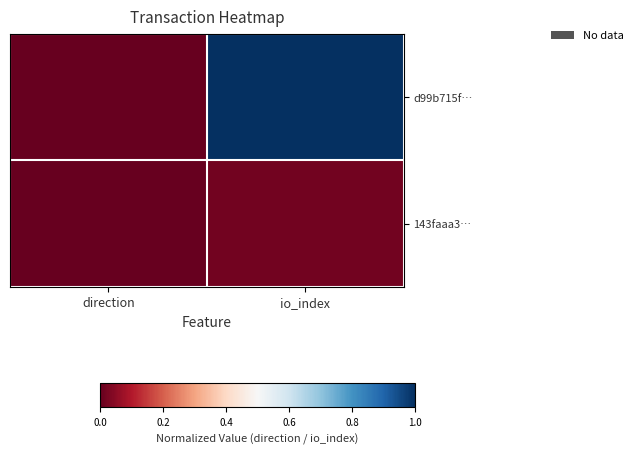

How many data points does each series have?

2